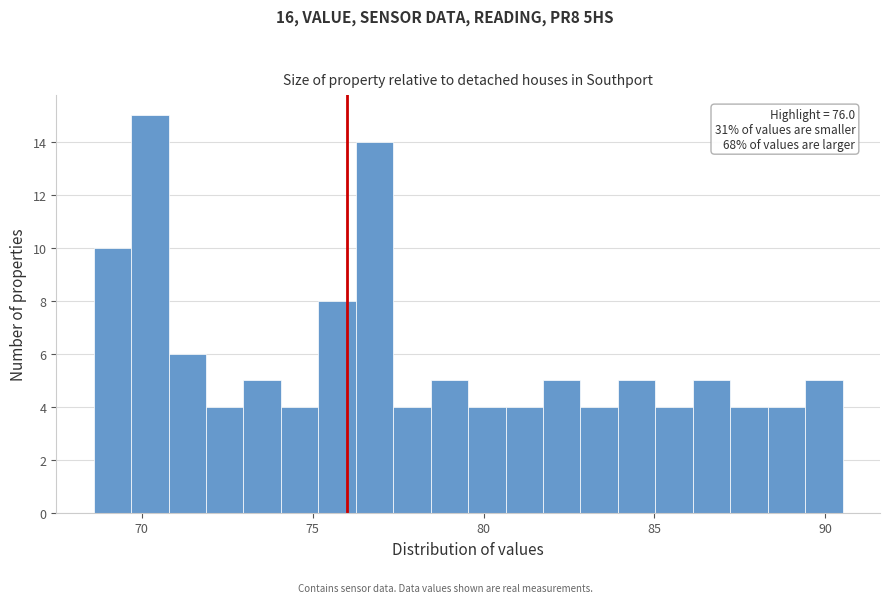

Around what value on the x-axis is the tallest bar? Give the approximate position of its centre, as read against the axis.

70.0